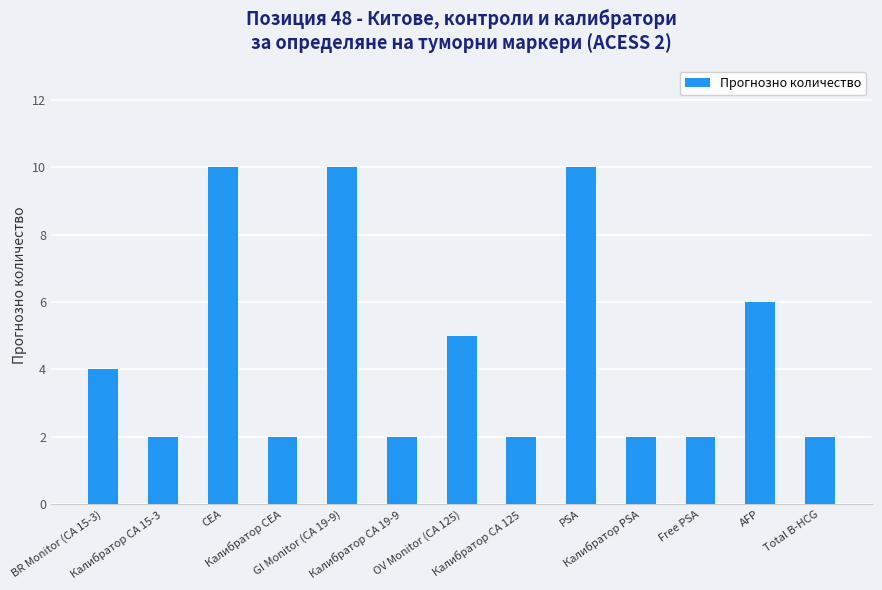

What is the change in value from BR Monitor (CA 15-3) to Калибратор CA 15-3?

-2